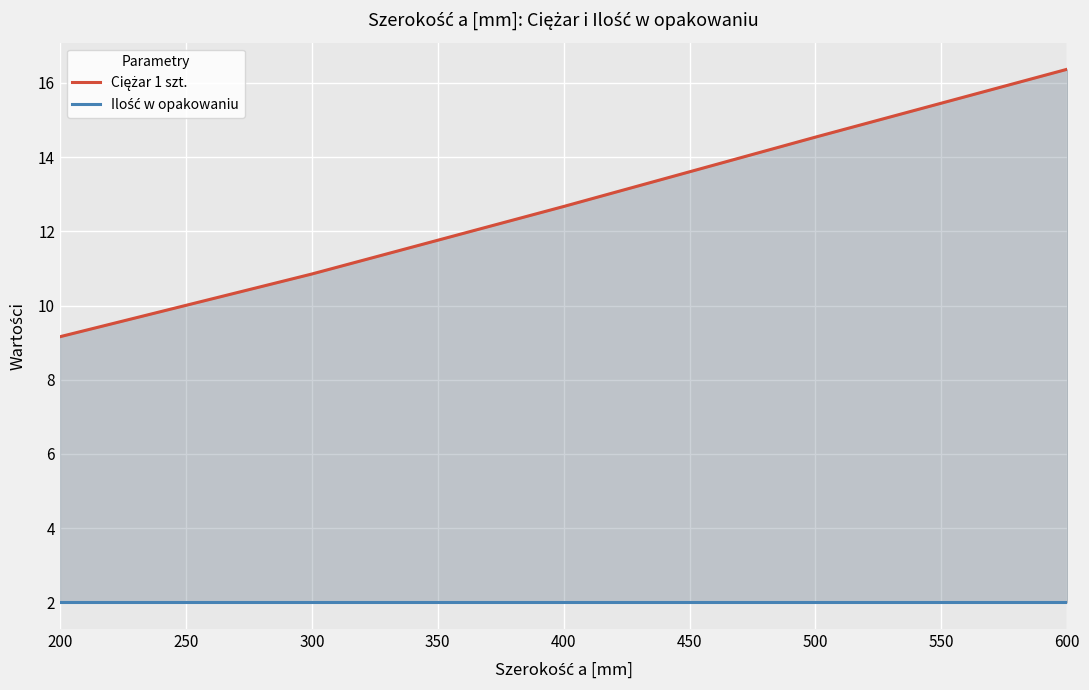

The Ilość w opakowaniu series shows 2.0 at 600. True or false?

True